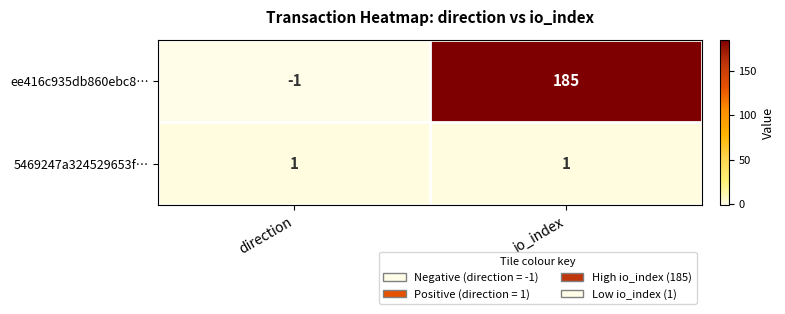

Is it true that 5469247a324529653f… equals 2 at io_index?

False